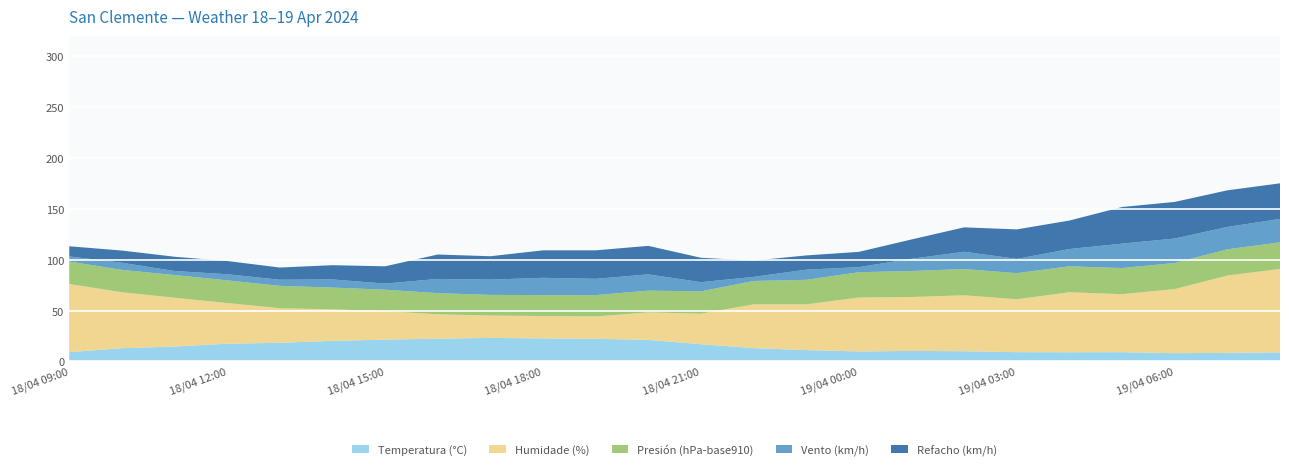

Reading right to left, transcribe all the data shown in this chart.

Temperatura (°C): 19/04 08:00=8.9	19/04 07:00=8.4	19/04 06:00=8.1	19/04 05:00=9.1	19/04 04:00=9.0	19/04 03:00=9.1	19/04 02:00=10.0	19/04 01:00=10.3	19/04 00:00=9.8	18/04 23:00=11.1	18/04 22:00=13.1	18/04 21:00=16.9	18/04 20:00=21.2	18/04 19:00=22.2	18/04 18:00=22.6	18/04 17:00=23.1	18/04 16:00=22.3	18/04 15:00=21.4	18/04 14:00=20.2	18/04 13:00=18.3	18/04 12:00=17.4	18/04 11:00=14.6	18/04 10:00=13.0	18/04 09:00=9.1
Humidade (%): 19/04 08:00=82.0	19/04 07:00=76.0	19/04 06:00=63.0	19/04 05:00=57.0	19/04 04:00=59.0	19/04 03:00=52.0	19/04 02:00=55.0	19/04 01:00=53.0	19/04 00:00=53.0	18/04 23:00=45.0	18/04 22:00=43.0	18/04 21:00=30.0	18/04 20:00=27.0	18/04 19:00=22.0	18/04 18:00=22.0	18/04 17:00=22.0	18/04 16:00=24.0	18/04 15:00=28.0	18/04 14:00=31.0	18/04 13:00=34.0	18/04 12:00=40.0	18/04 11:00=48.0	18/04 10:00=55.0	18/04 09:00=67.0
Presión (hPa-base910): 19/04 08:00=26.2	19/04 07:00=25.8	19/04 06:00=25.7	19/04 05:00=25.7	19/04 04:00=25.5	19/04 03:00=25.7	19/04 02:00=25.8	19/04 01:00=25.6	19/04 00:00=24.9	18/04 23:00=24.1	18/04 22:00=23.0	18/04 21:00=22.0	18/04 20:00=21.4	18/04 19:00=21.0	18/04 18:00=20.6	18/04 17:00=20.3	18/04 16:00=20.8	18/04 15:00=21.1	18/04 14:00=21.4	18/04 13:00=22.0	18/04 12:00=22.3	18/04 11:00=22.3	18/04 10:00=22.0	18/04 09:00=22.1
Vento (km/h): 19/04 08:00=23.0	19/04 07:00=22.0	19/04 06:00=24.0	19/04 05:00=24.0	19/04 04:00=17.0	19/04 03:00=14.0	19/04 02:00=17.0	19/04 01:00=12.0	19/04 00:00=5.0	18/04 23:00=10.0	18/04 22:00=4.0	18/04 21:00=9.0	18/04 20:00=16.0	18/04 19:00=16.0	18/04 18:00=17.0	18/04 17:00=15.0	18/04 16:00=14.0	18/04 15:00=6.0	18/04 14:00=8.0	18/04 13:00=6.0	18/04 12:00=6.0	18/04 11:00=4.0	18/04 10:00=7.0	18/04 09:00=5.0
Refacho (km/h): 19/04 08:00=35.0	19/04 07:00=36.0	19/04 06:00=36.0	19/04 05:00=36.0	19/04 04:00=28.0	19/04 03:00=29.0	19/04 02:00=24.0	19/04 01:00=19.0	19/04 00:00=15.0	18/04 23:00=14.0	18/04 22:00=16.0	18/04 21:00=24.0	18/04 20:00=28.0	18/04 19:00=28.0	18/04 18:00=27.0	18/04 17:00=23.0	18/04 16:00=24.0	18/04 15:00=17.0	18/04 14:00=14.0	18/04 13:00=12.0	18/04 12:00=13.0	18/04 11:00=14.0	18/04 10:00=12.0	18/04 09:00=10.0